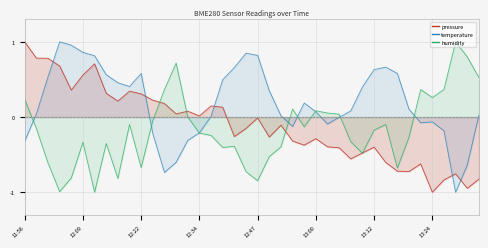

True or false: humidity and pressure intersect in this chart.

True